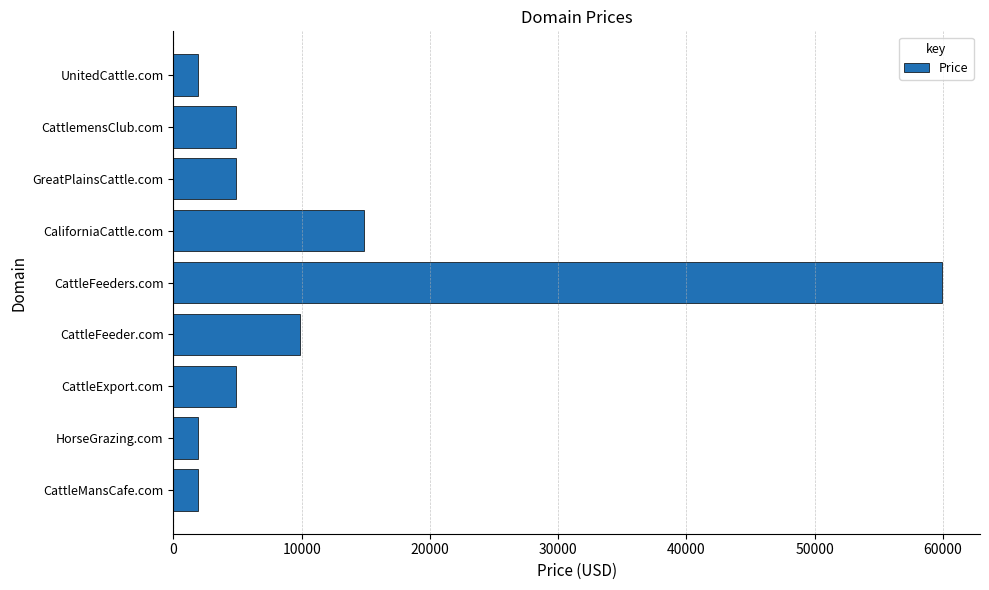

Does the chart contain any negative values?

No